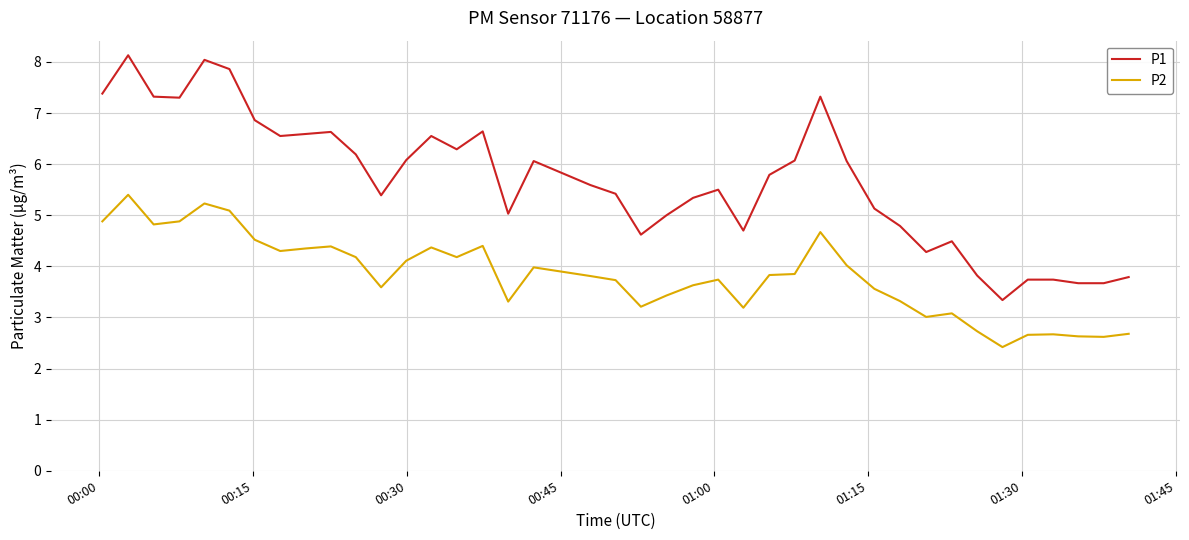

Rank the series by their maximum value, from highest to lowest.

P1, P2